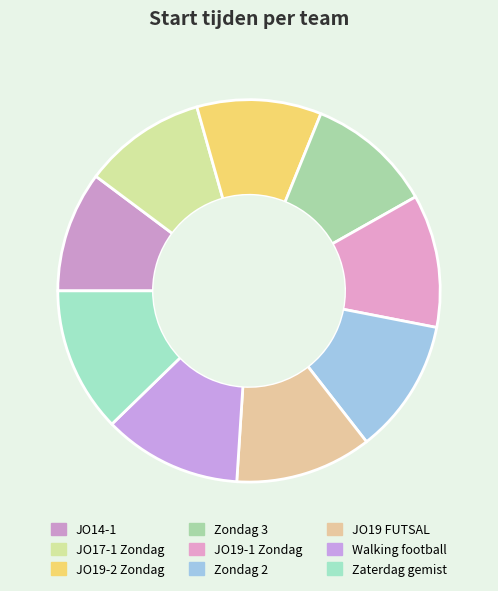

Is there a majority slice in this chart?

No